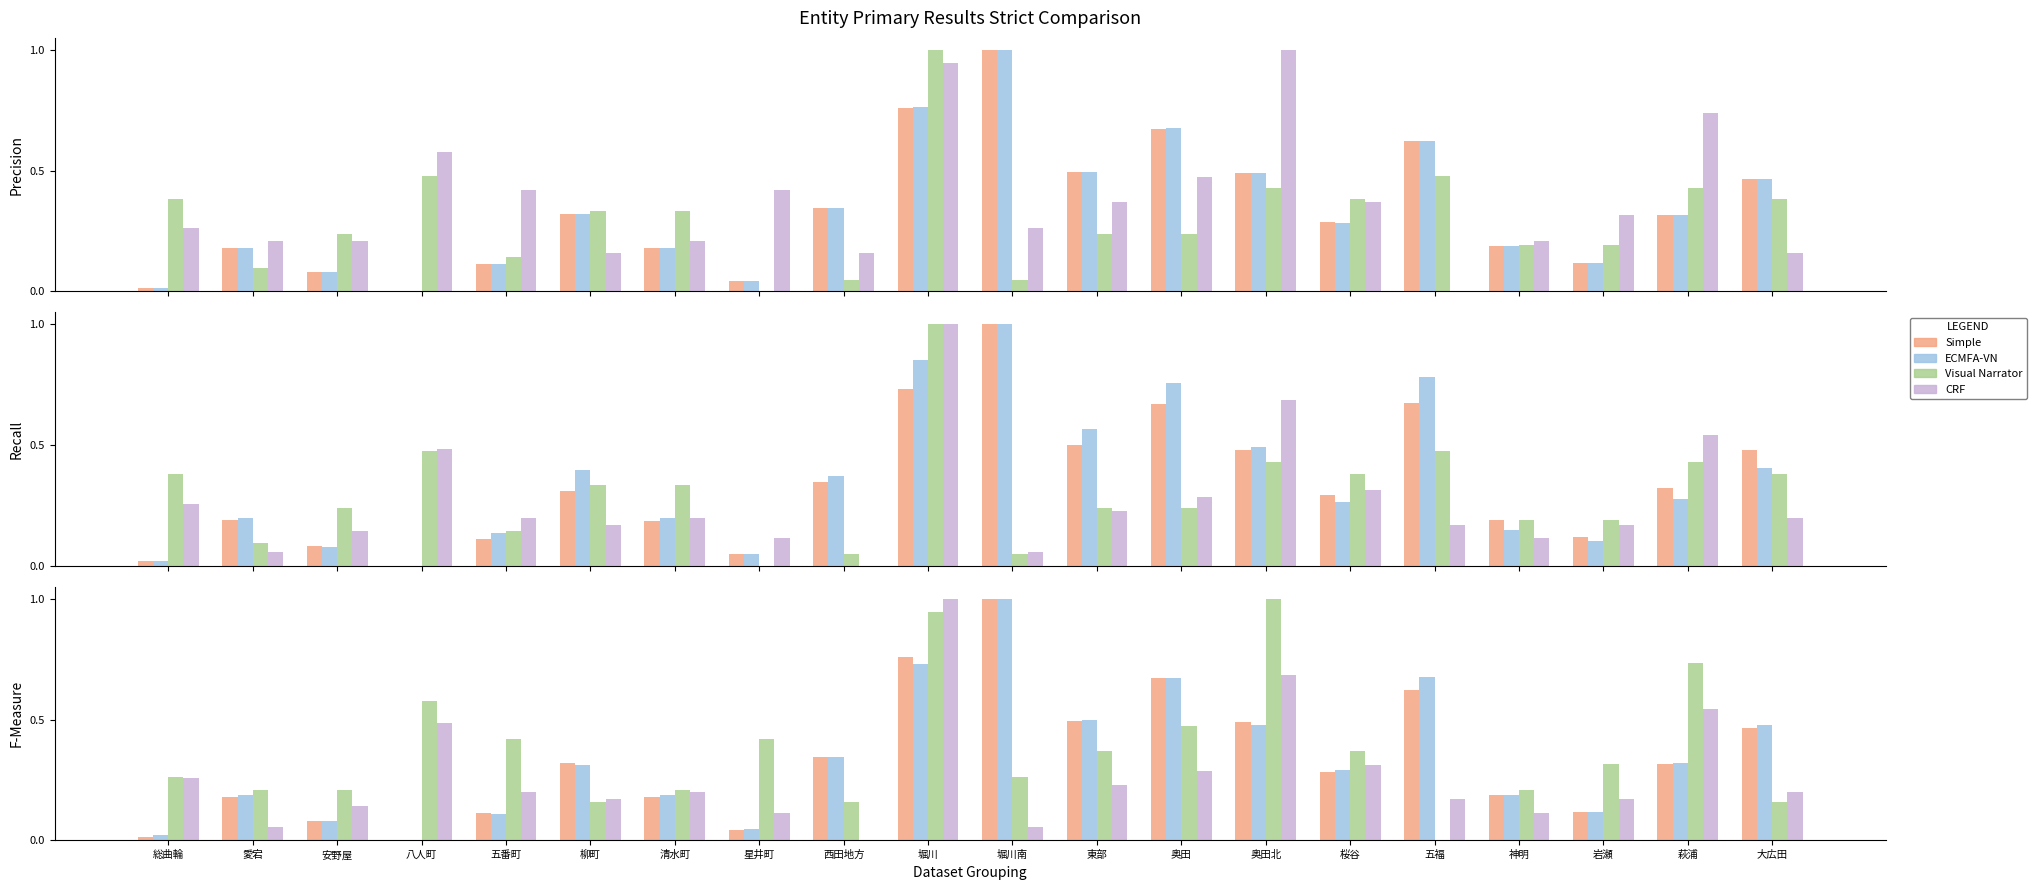

Reading left to right, transcribe all the data shown in this chart.

Simple: 総曲輪=0.0	愛宕=0.2	安野屋=0.1	八人町=0.0	五番町=0.1	柳町=0.3	清水町=0.2	星井町=0.0	西田地方=0.3	堀川=0.8	堀川南=1.0	東部=0.5	奥田=0.7	奥田北=0.5	桜谷=0.3	五福=0.6	神明=0.2	岩瀬=0.1	萩浦=0.3	大広田=0.5
ECMFA-VN: 総曲輪=0.0	愛宕=0.2	安野屋=0.1	八人町=0.0	五番町=0.1	柳町=0.3	清水町=0.2	星井町=0.0	西田地方=0.3	堀川=0.7	堀川南=1.0	東部=0.5	奥田=0.7	奥田北=0.5	桜谷=0.3	五福=0.7	神明=0.2	岩瀬=0.1	萩浦=0.3	大広田=0.5
Visual Narrator: 総曲輪=0.3	愛宕=0.2	安野屋=0.2	八人町=0.6	五番町=0.4	柳町=0.2	清水町=0.2	星井町=0.4	西田地方=0.2	堀川=0.9	堀川南=0.3	東部=0.4	奥田=0.5	奥田北=1.0	桜谷=0.4	五福=0.0	神明=0.2	岩瀬=0.3	萩浦=0.7	大広田=0.2
CRF: 総曲輪=0.3	愛宕=0.1	安野屋=0.1	八人町=0.5	五番町=0.2	柳町=0.2	清水町=0.2	星井町=0.1	西田地方=0.0	堀川=1.0	堀川南=0.1	東部=0.2	奥田=0.3	奥田北=0.7	桜谷=0.3	五福=0.2	神明=0.1	岩瀬=0.2	萩浦=0.5	大広田=0.2